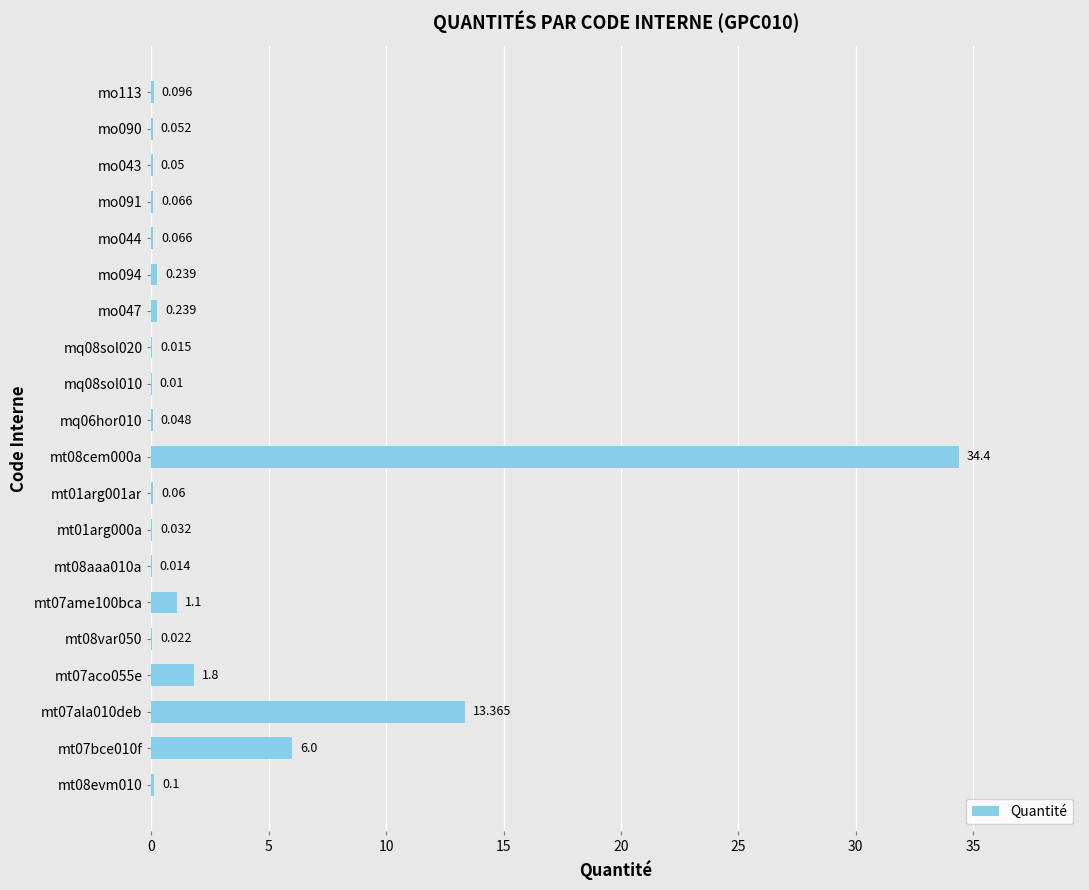

Count the number of data series in this chart.

1